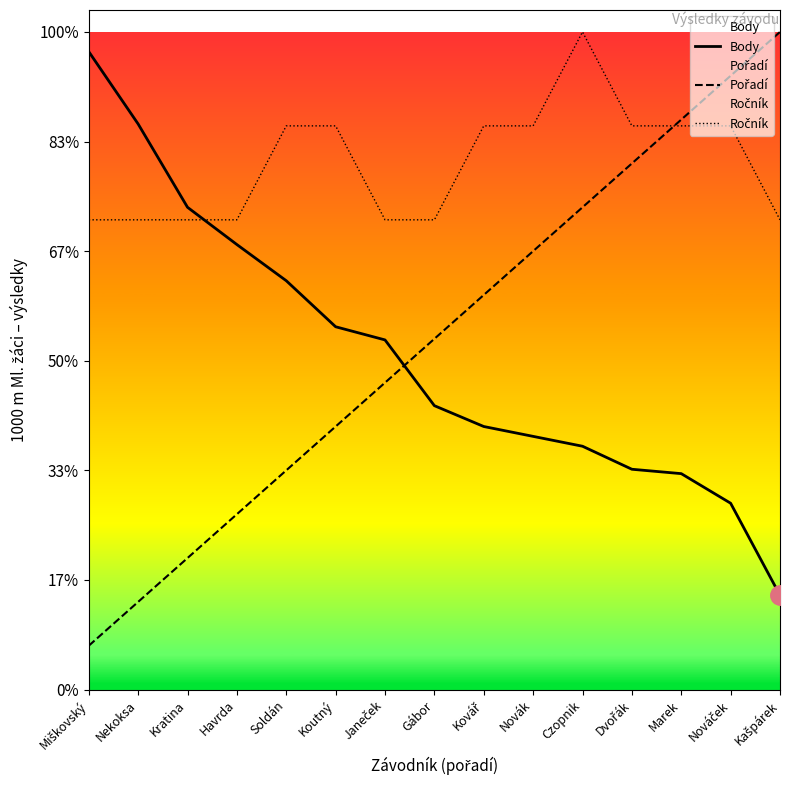

What is the spread (max minus min) of values at Kratina?

320.0